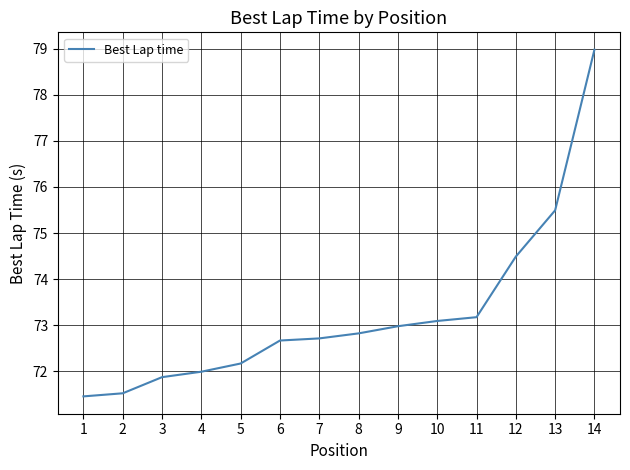

Which category has the highest value across all series?

14